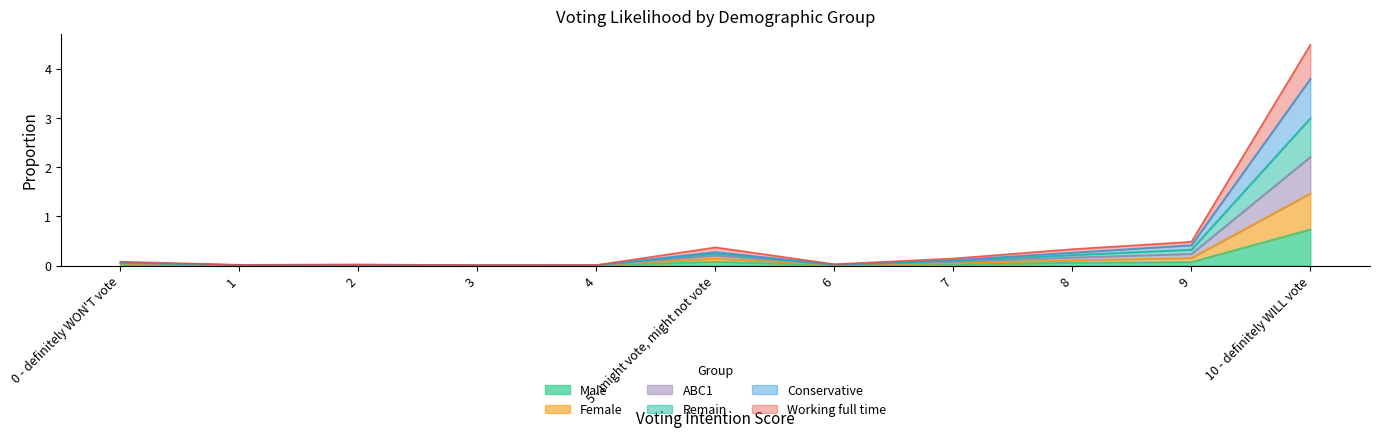

How many lines are shown in the chart?

6